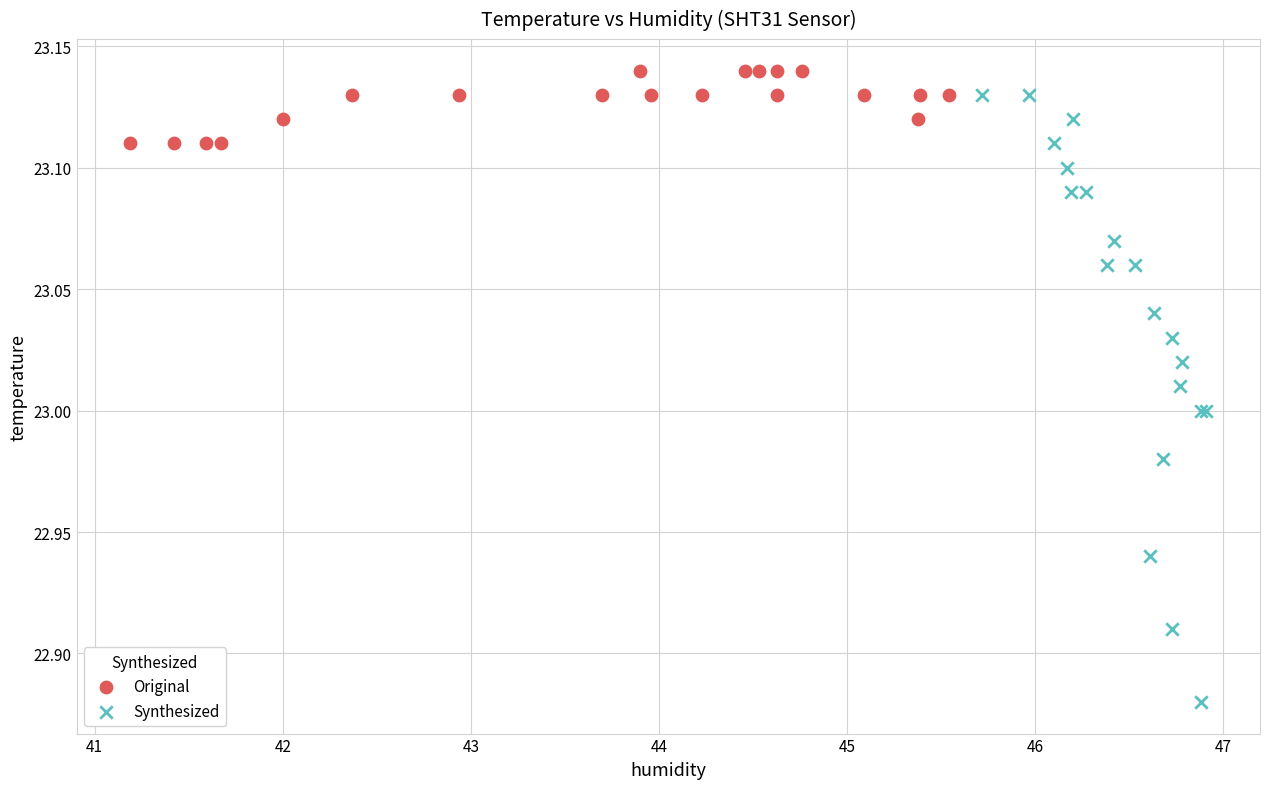

What are all the series names shown in the legend?

Original, Synthesized